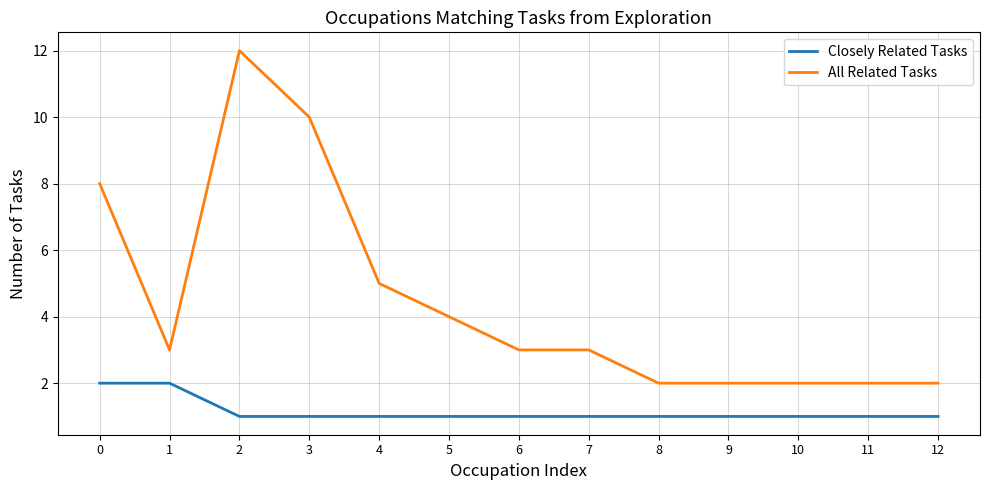

Reading left to right, list all the values displayed in this chart.

Closely Related Tasks: 0=2	1=2	2=1	3=1	4=1	5=1	6=1	7=1	8=1	9=1	10=1	11=1	12=1
All Related Tasks: 0=8	1=3	2=12	3=10	4=5	5=4	6=3	7=3	8=2	9=2	10=2	11=2	12=2